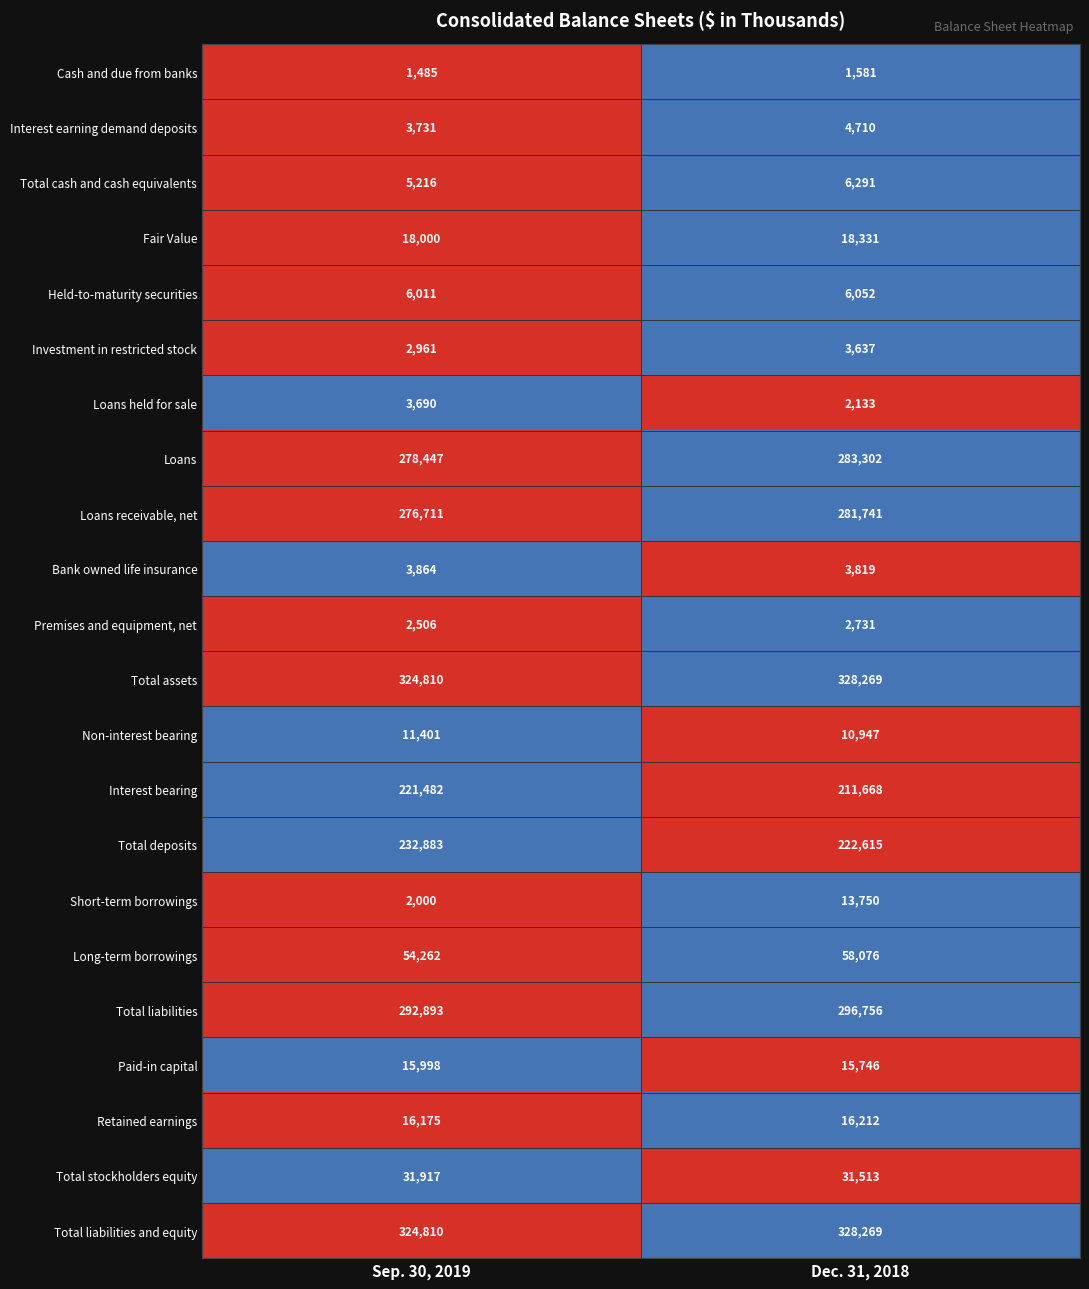

What is the spread (max minus min) of values at Dec. 31, 2018?

326688